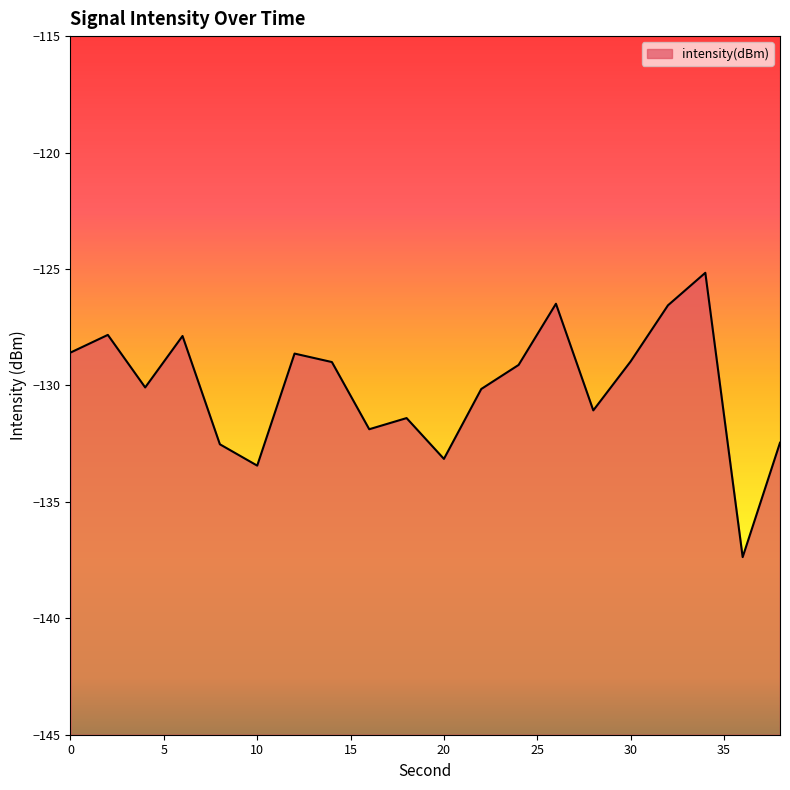

Rank the categories by value from highest to lowest.

34, 26, 32, 2, 6, 0, 12, 30, 14, 24, 4, 22, 28, 18, 16, 38, 8, 20, 10, 36